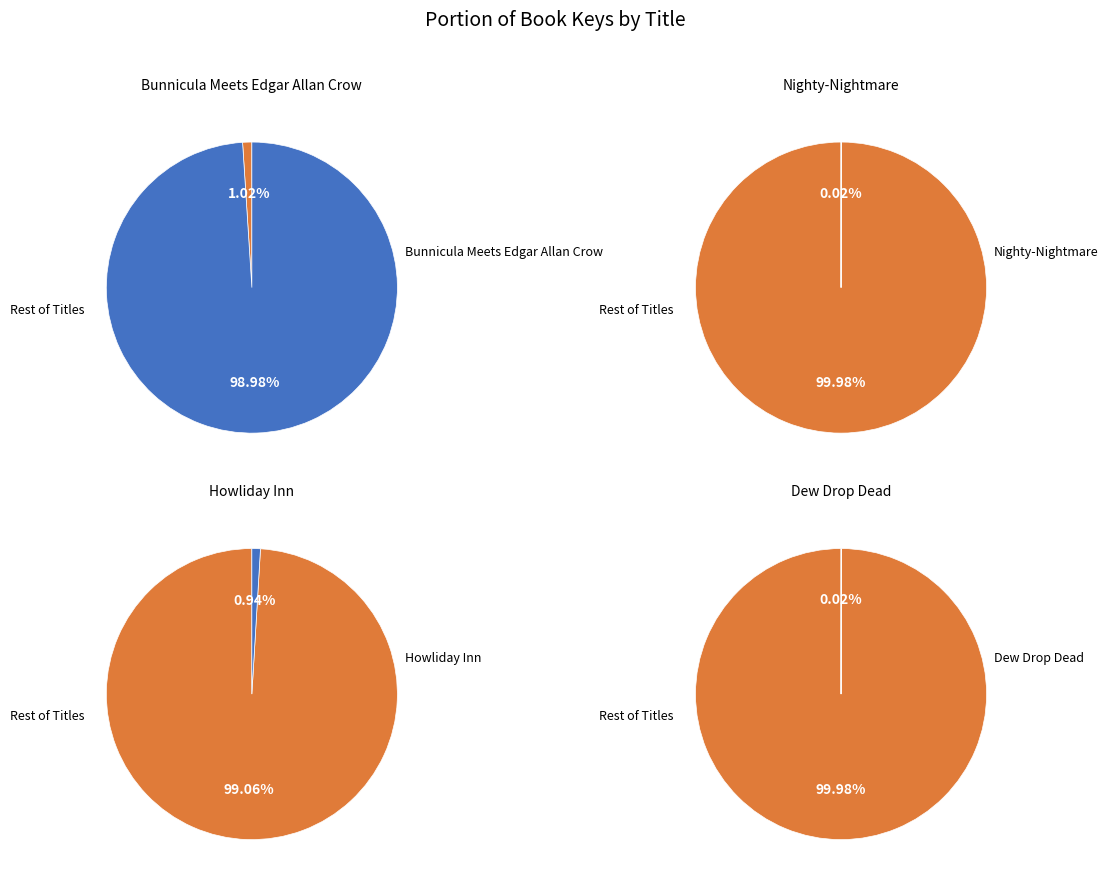

Does 1 account for over 50% of the chart?

No